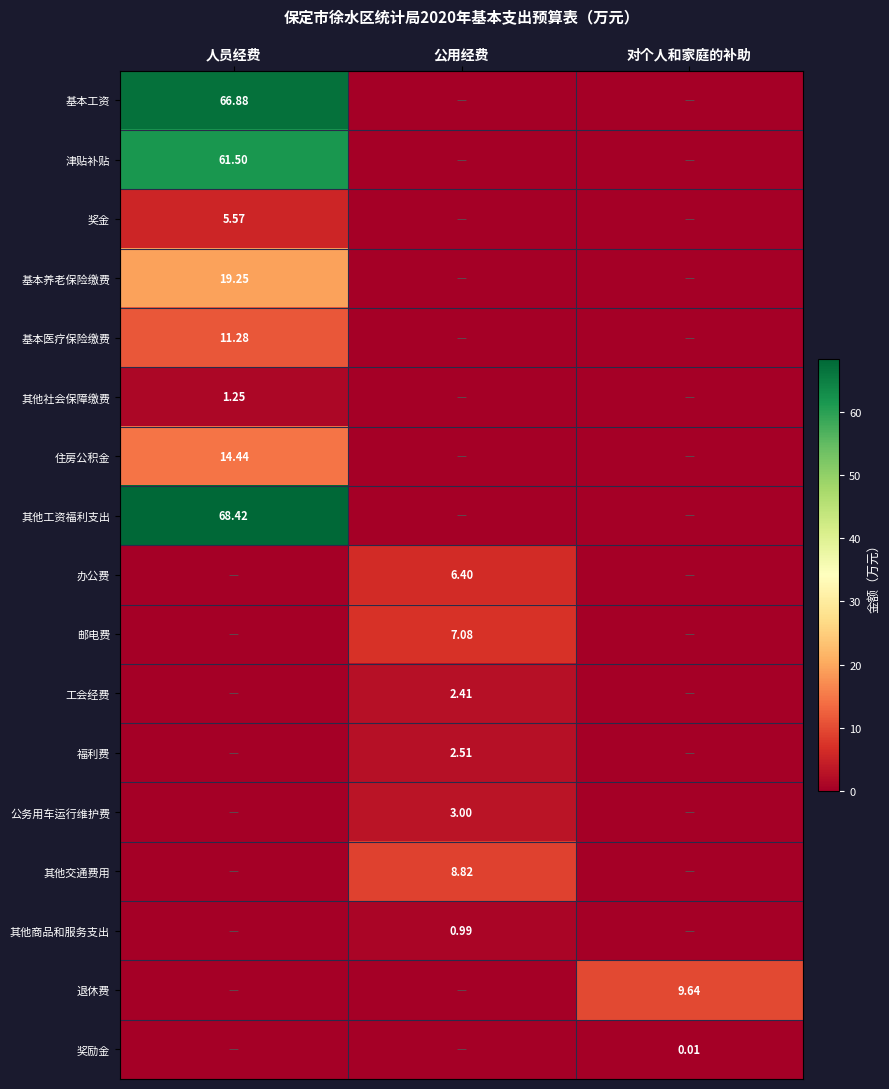

Is it true that 公务用车运行维护费 equals 0.0 at 对个人和家庭的补助?

True